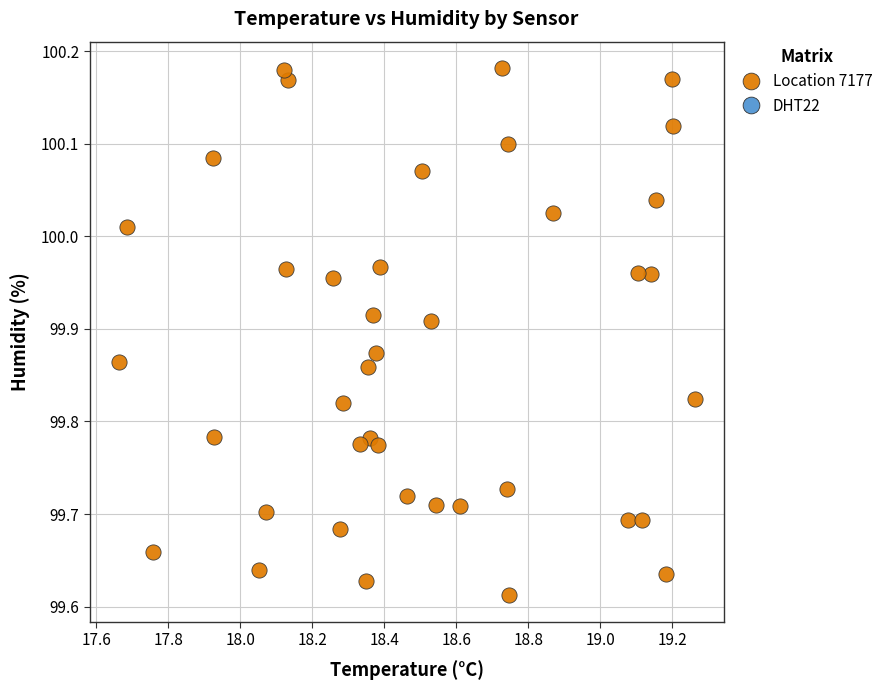

What is the range of X values (max minus min)?

1.6